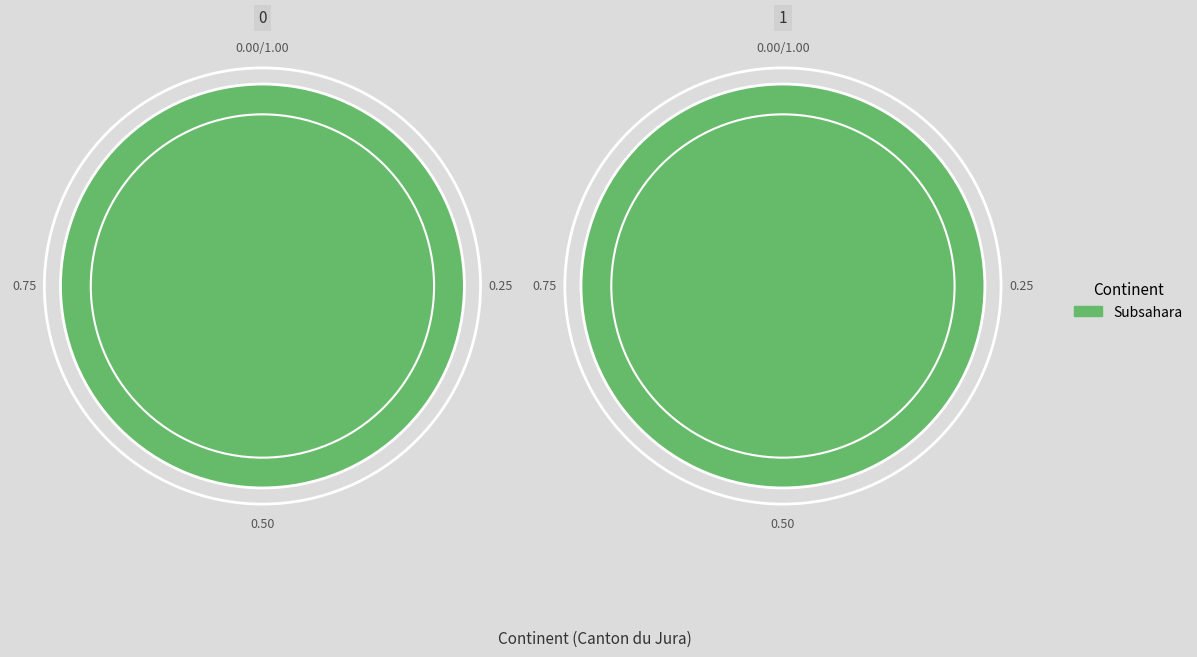

What is the majority slice?

Subsahara